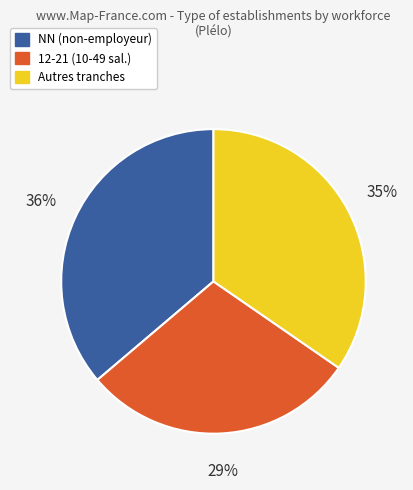

Does any single category account for the majority?

No